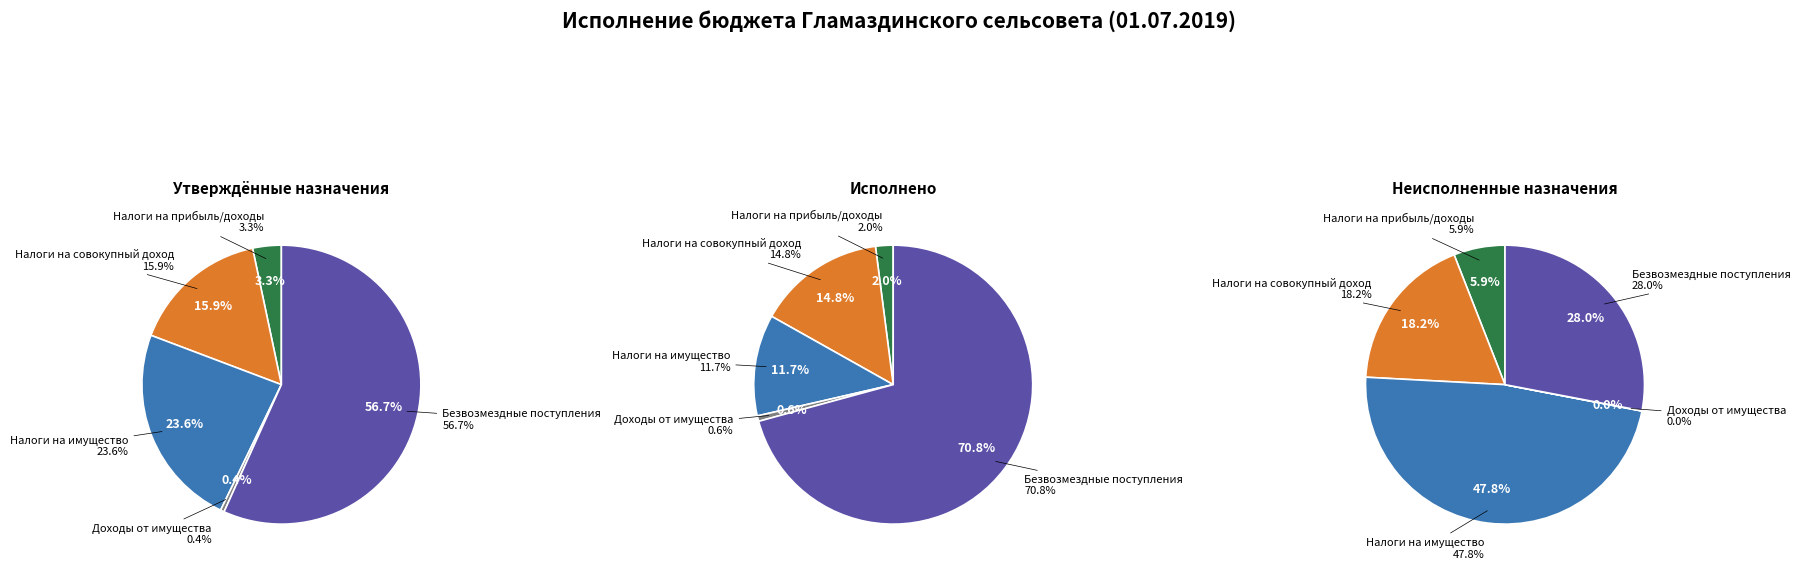

To the nearest percent, what portion does Безвозмездные поступления represent?

57%